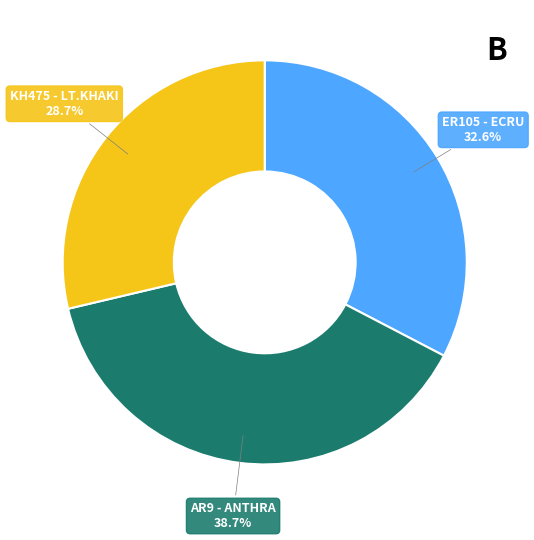

To the nearest percent, what is the average slice percentage?

33%